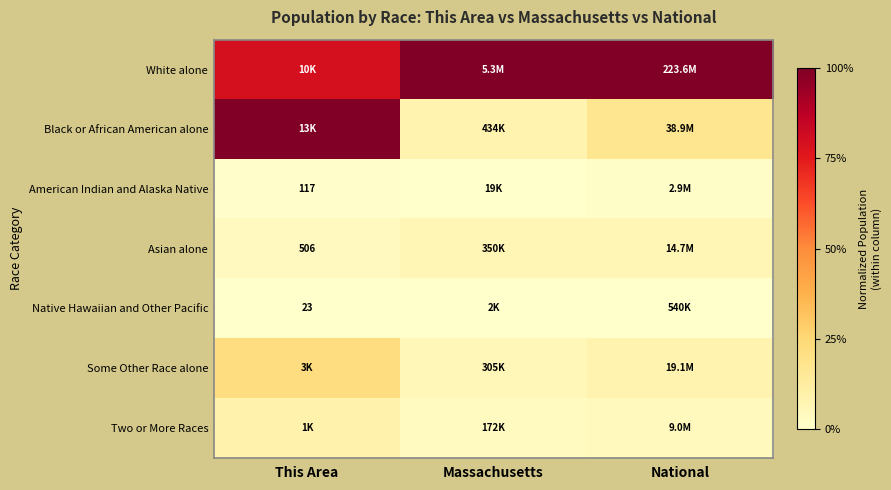

What is the spread (max minus min) of values at National?

1.0